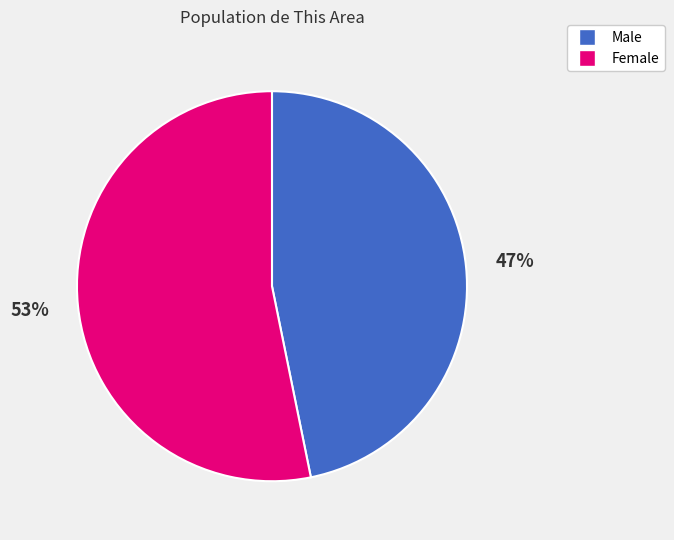

True or false: Male accounts for 34% of the total.

False